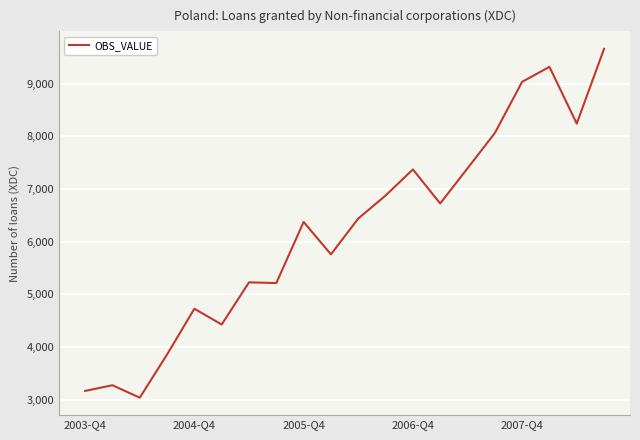

What is the greatest value displayed?

9661.3